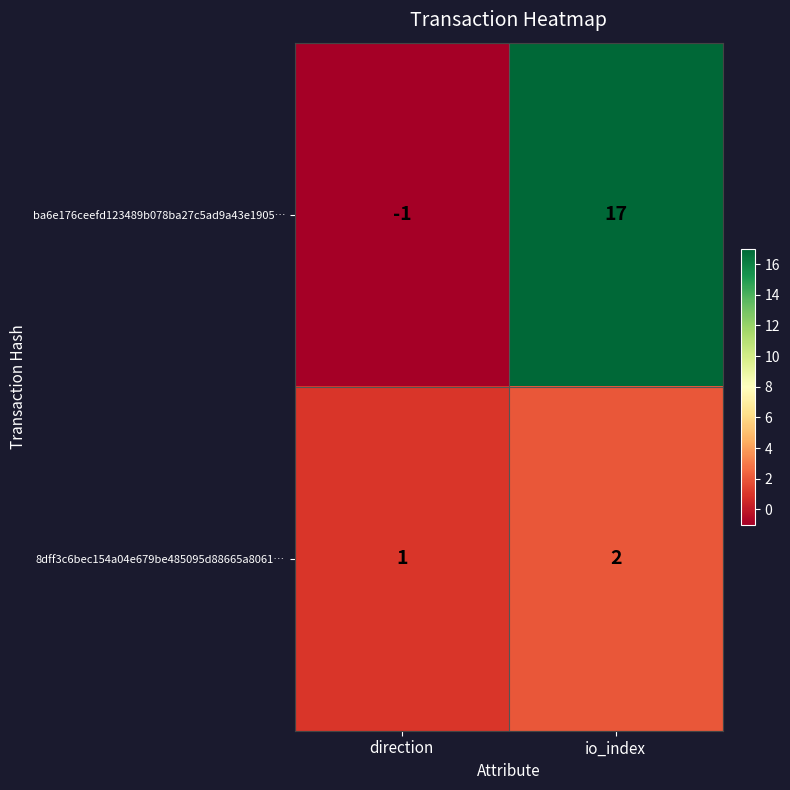

Rank the series at io_index from lowest to highest value.

8dff3c6bec154a04e679be485095d88665a8061…, ba6e176ceefd123489b078ba27c5ad9a43e1905…